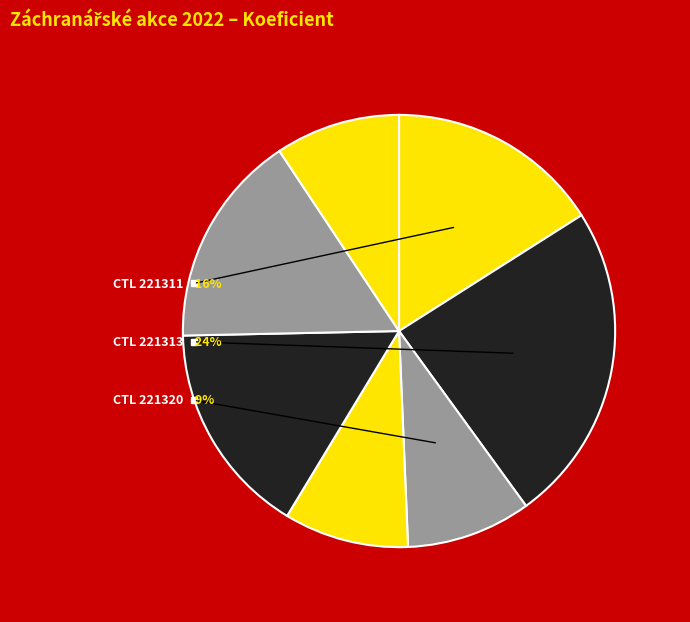

Do 221313 and 221327 together represent more than half of the pie?

No